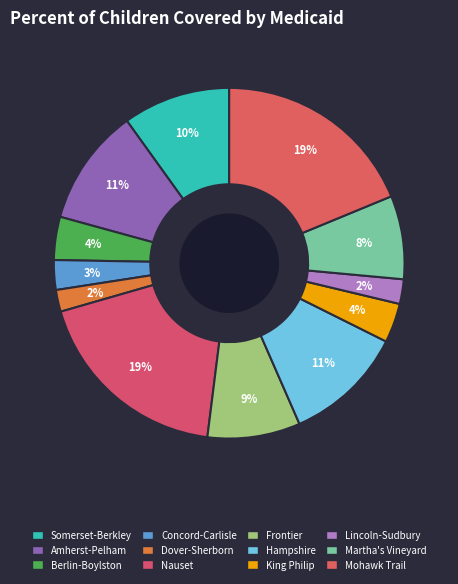

How many segments does this pie chart have?

12